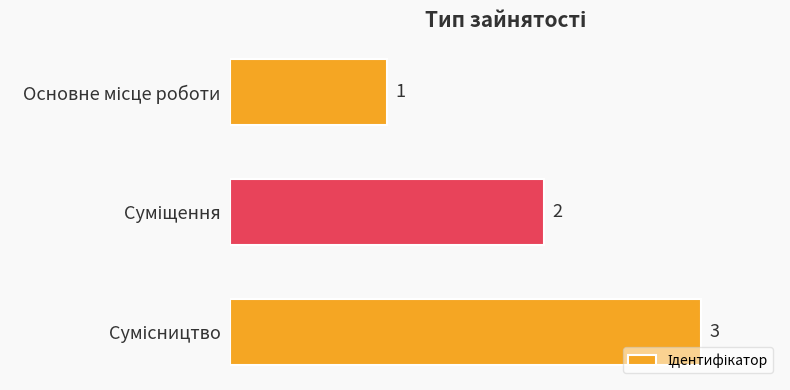

What is the greatest value displayed?

3